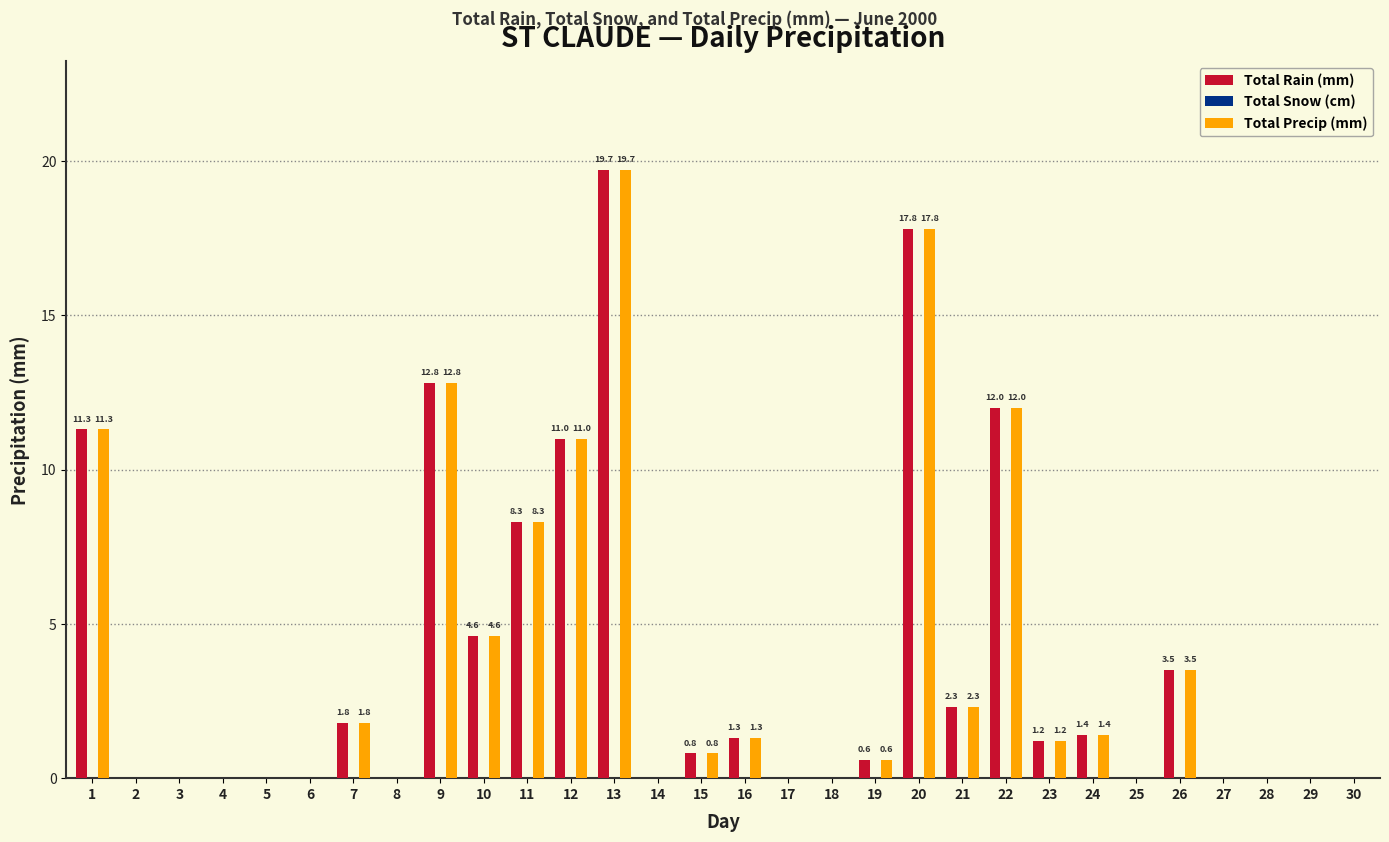

At which label is Total Rain (mm) closest to 9?

11